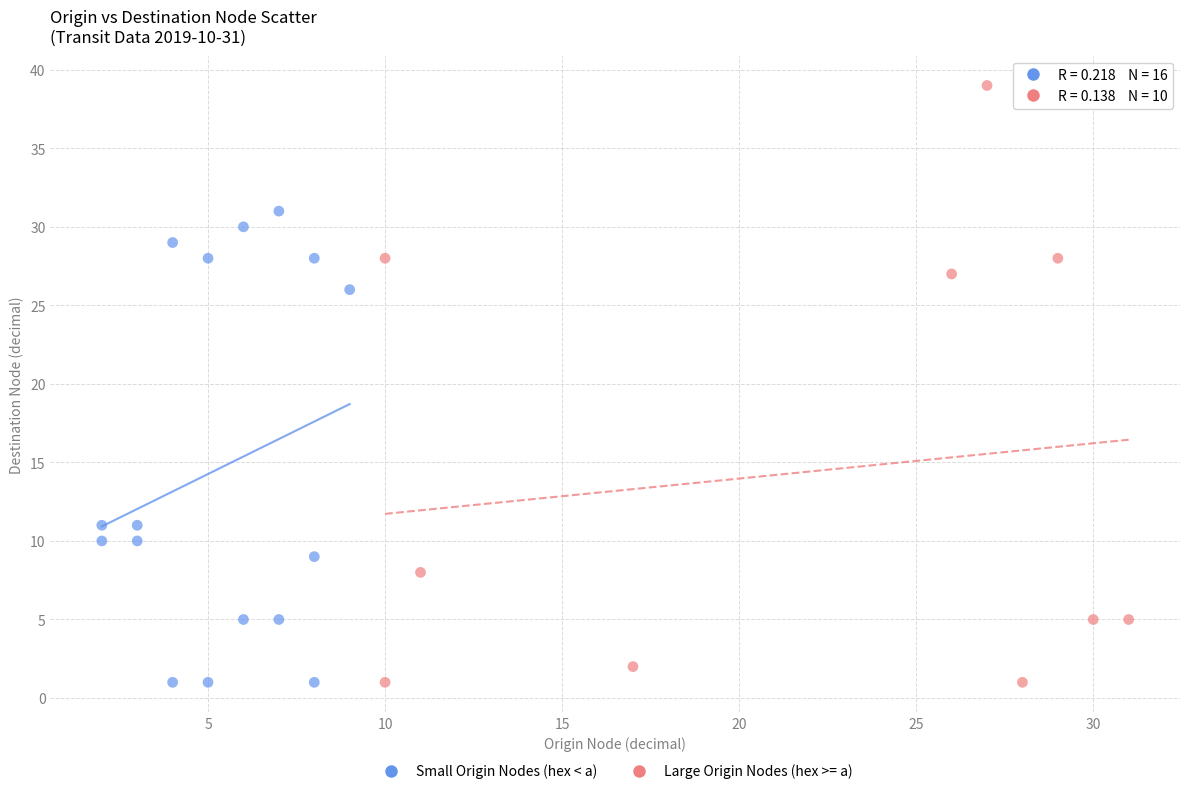

Which series contains the highest Y value?

Large Origin Nodes (hex >= a)